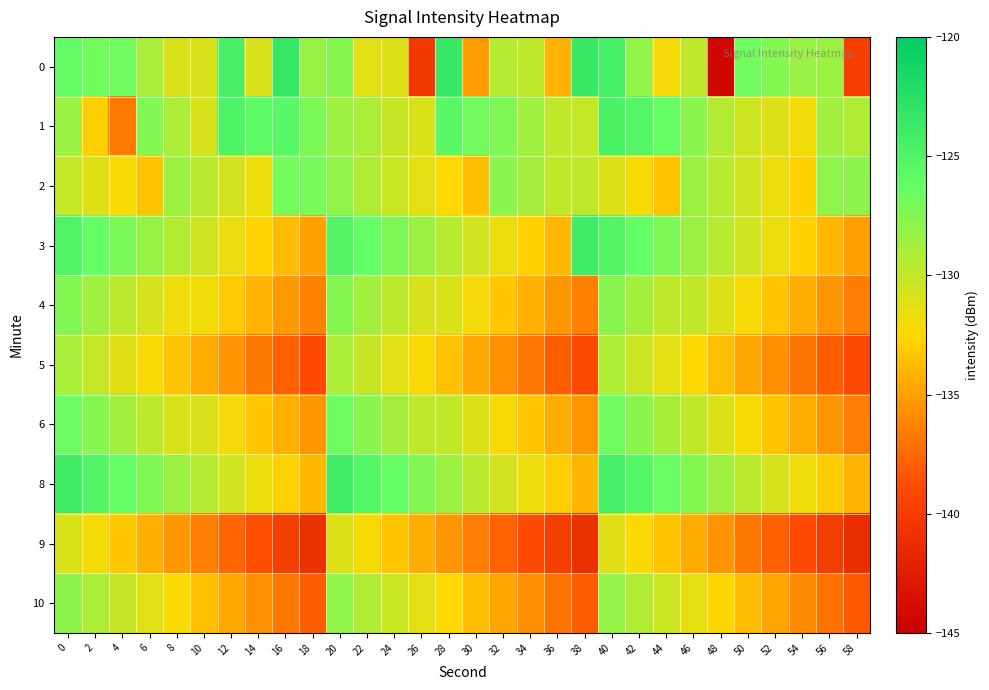

At which category is the sum across all series the highest?

40